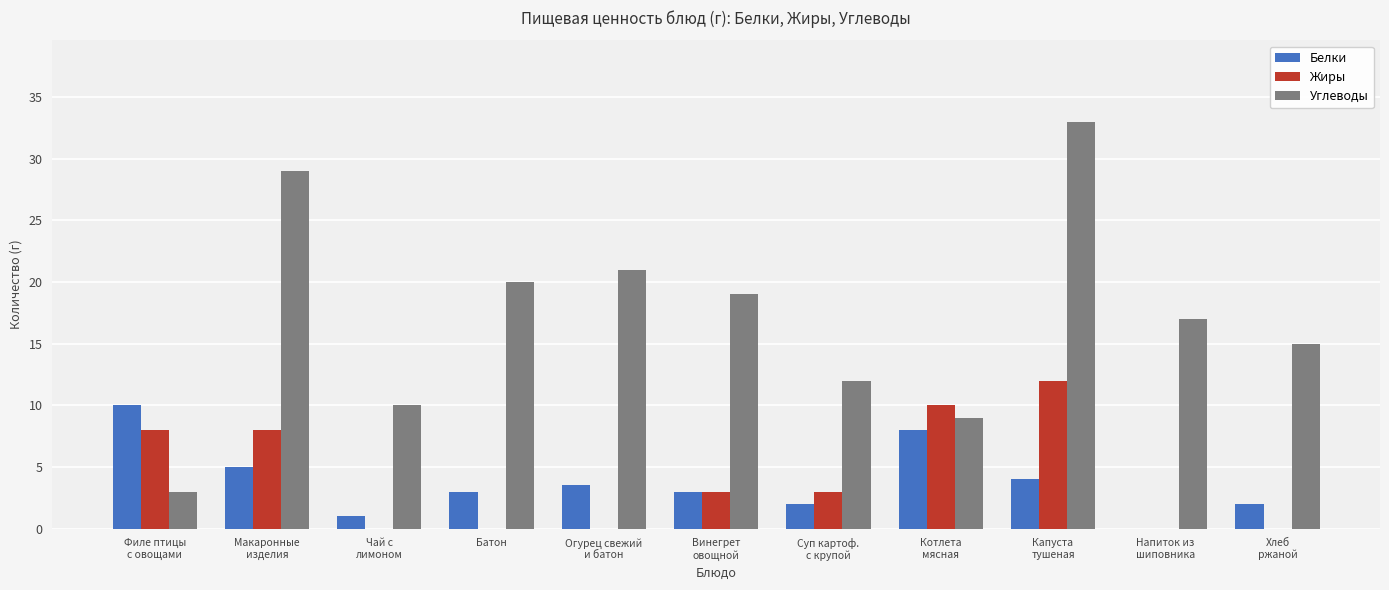

Which series has the widest spread of values?

Углеводы